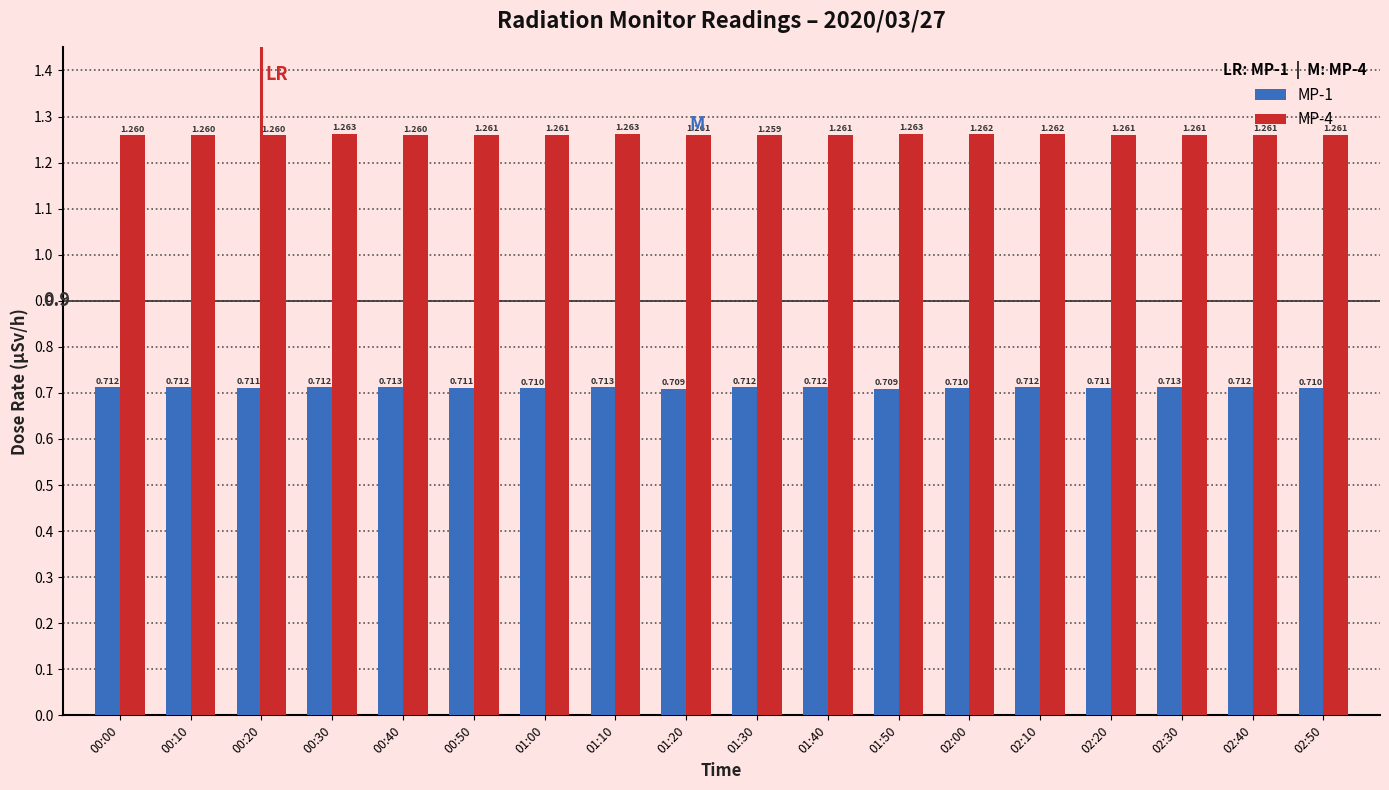

Rank the series by their maximum value, from lowest to highest.

MP-1, MP-4